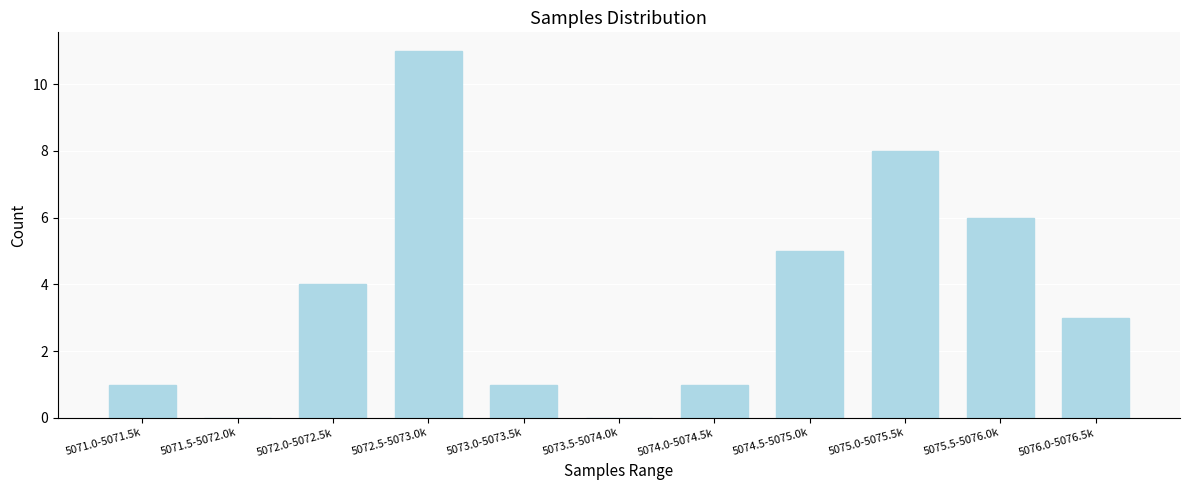

Reading left to right, extract all data points from this chart.

5071.0-5071.5k=1	5071.5-5072.0k=0	5072.0-5072.5k=4	5072.5-5073.0k=11	5073.0-5073.5k=1	5073.5-5074.0k=0	5074.0-5074.5k=1	5074.5-5075.0k=5	5075.0-5075.5k=8	5075.5-5076.0k=6	5076.0-5076.5k=3